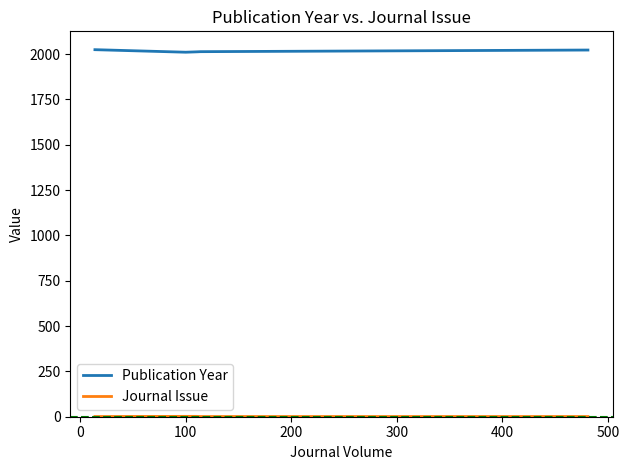

Is this an area chart (filled region under the line)?

No